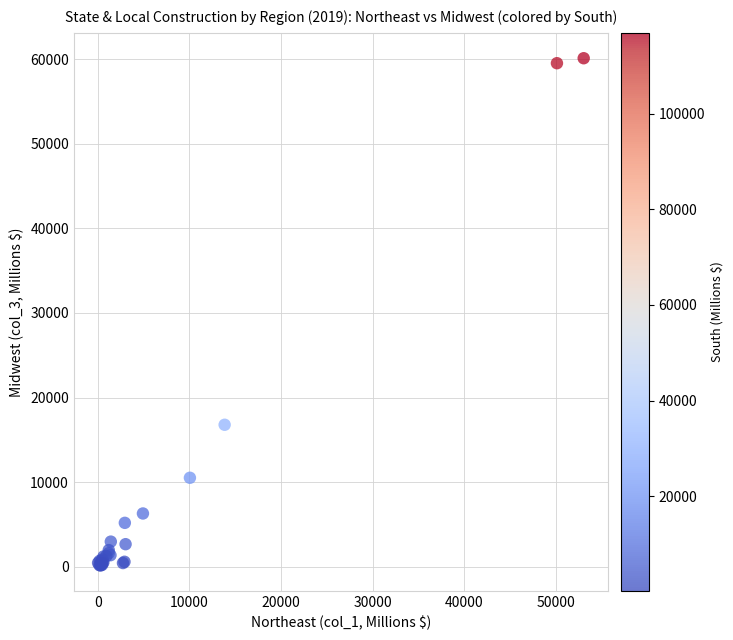

What Y value in the scatter plot is closest to 30122?

16781